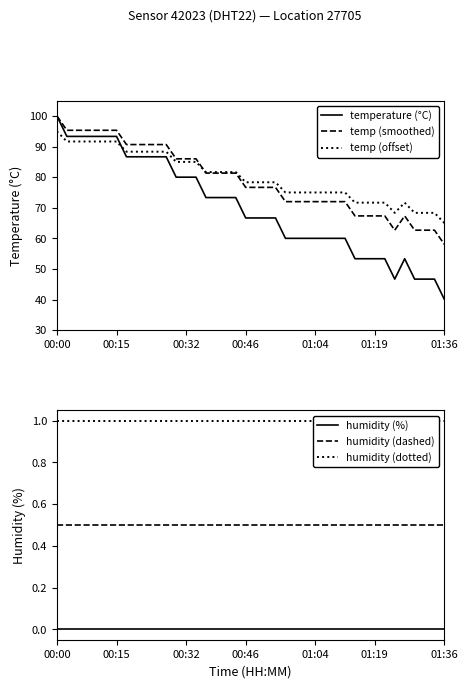

At which label does temperature (°C) reach its peak?

00:00